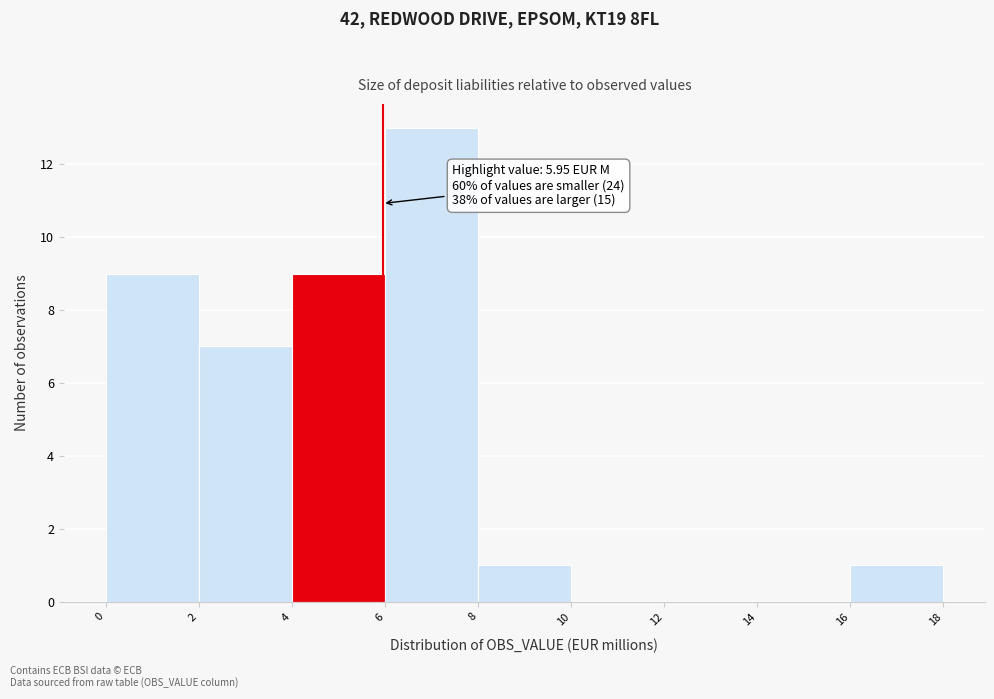

Over which range of the x-axis is the bar tallest?

6 to 8